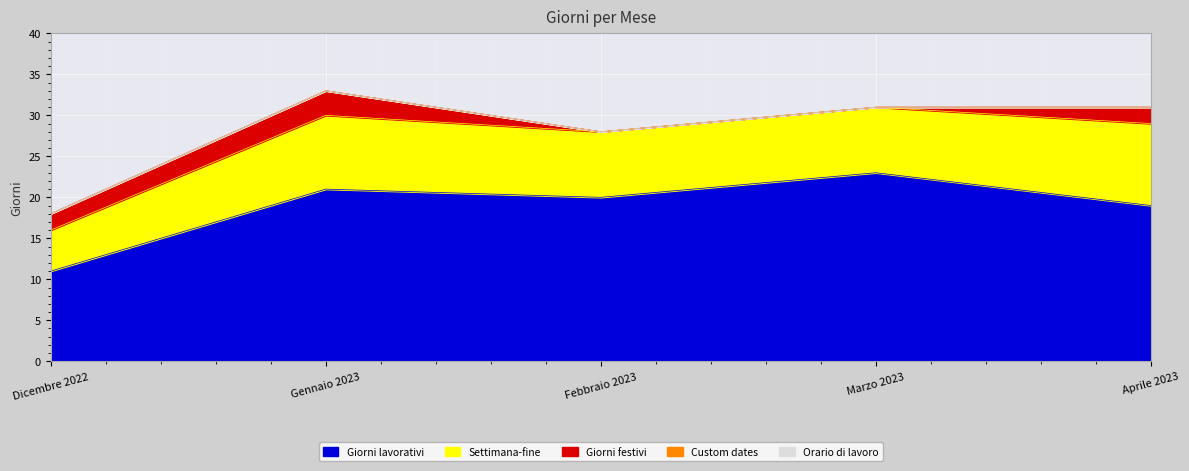

Does the chart display data point markers on the line(s)?

No